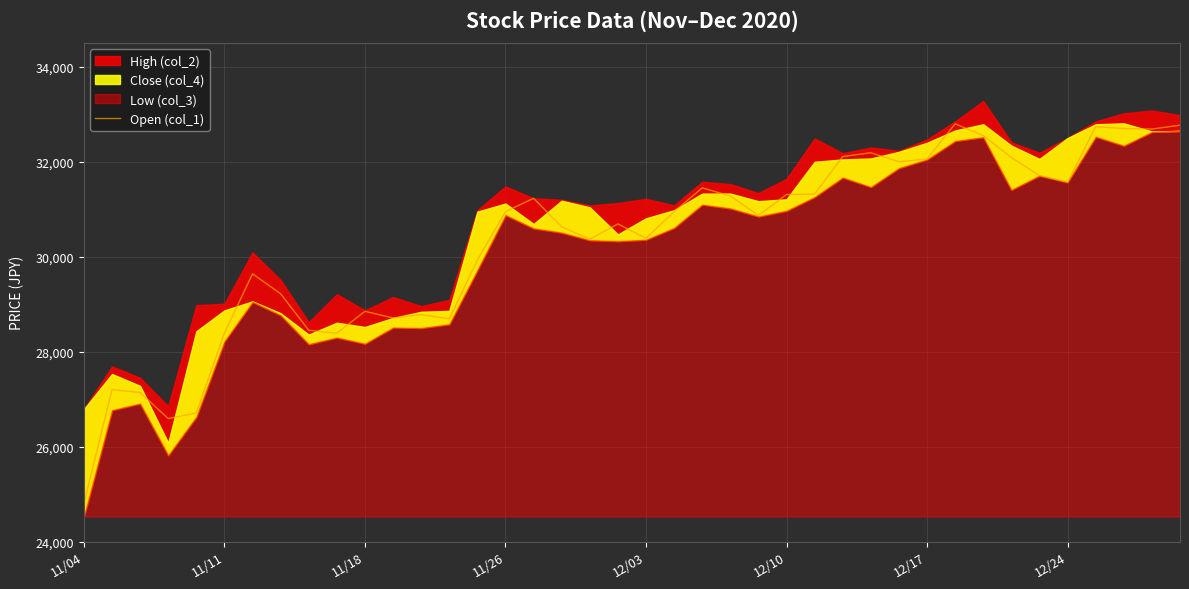

What is the highest value of the Open (col_1) series?

32800